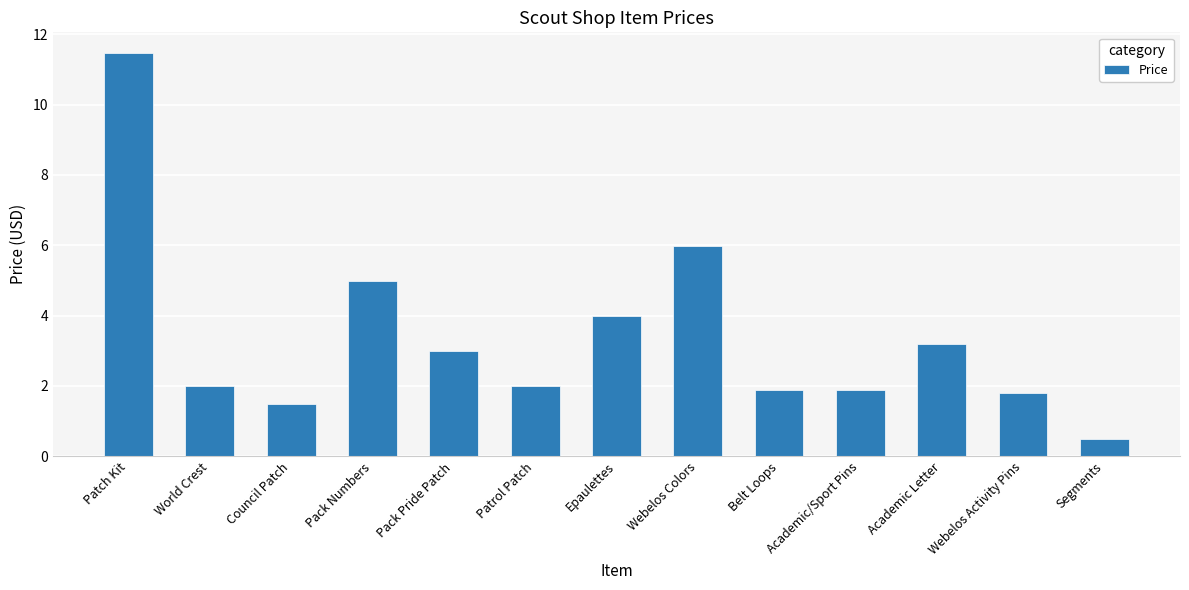

What is the label of the 5th bar from the right?

Belt Loops